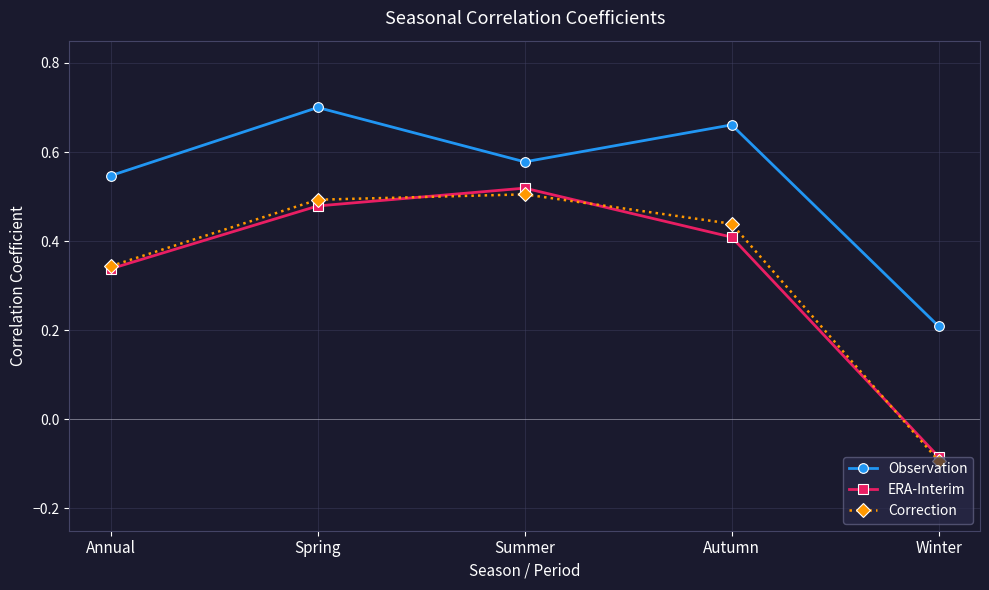

At how many categories does at least one series exceed 0?

5